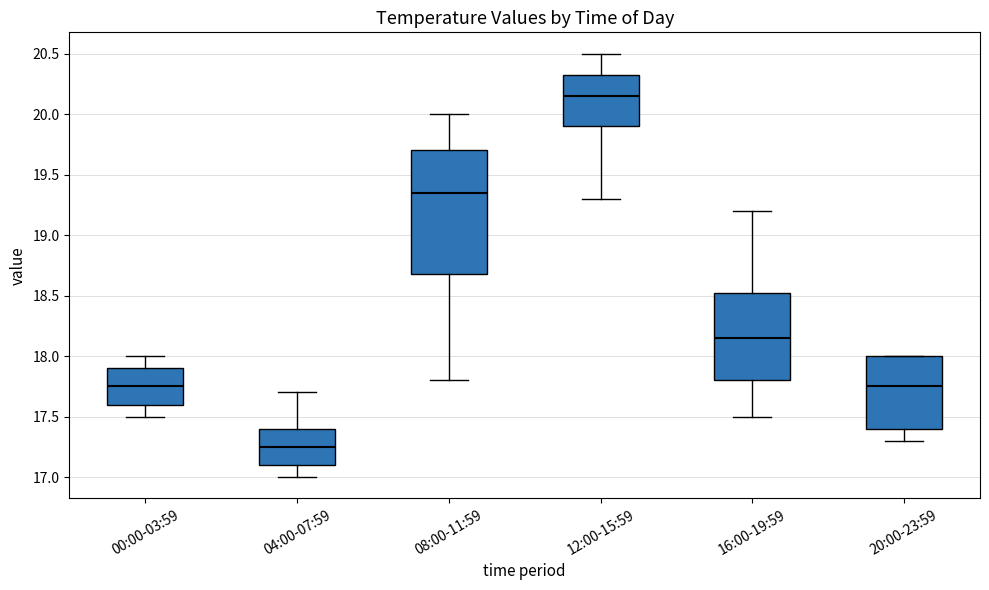

Comparing the boxes themselves (not the whiskers), which one is the tallest?

08:00-11:59